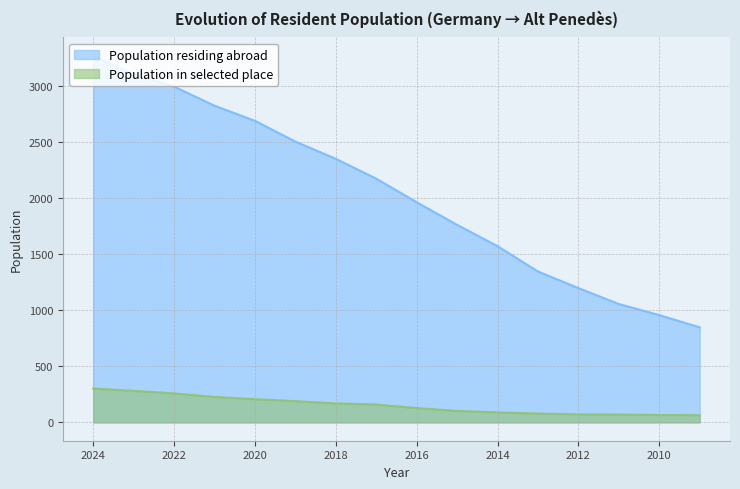

True or false: Population residing abroad and Population in selected place intersect in this chart.

False